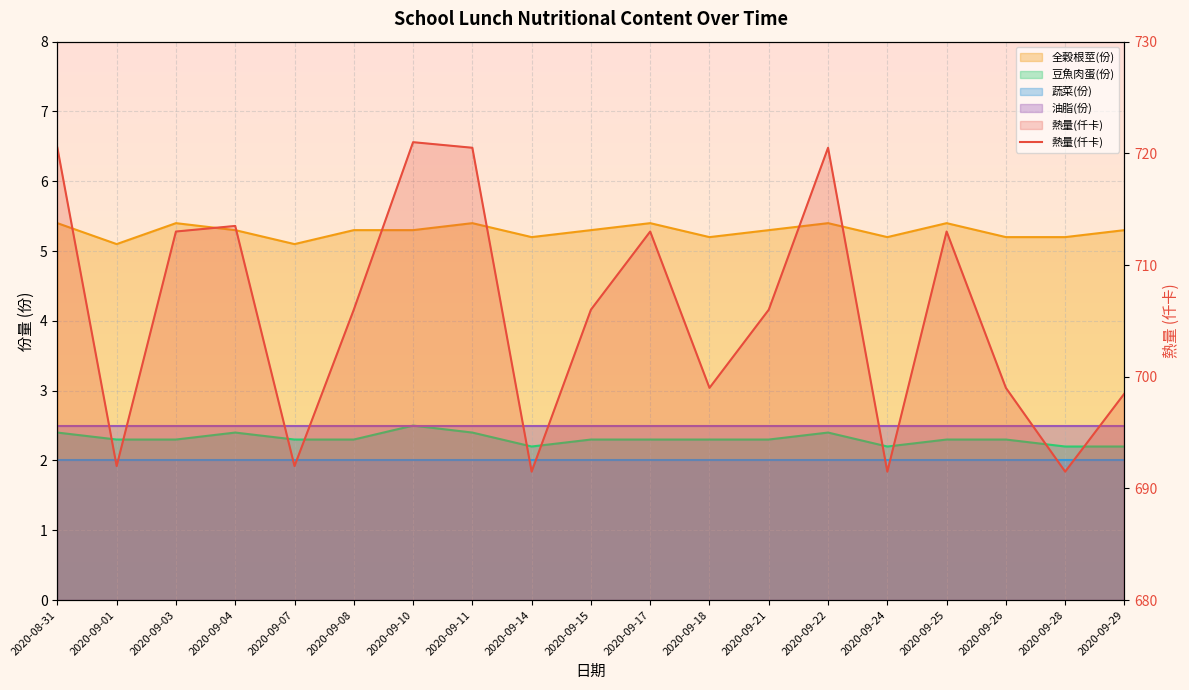

True or false: 熱量(仟卡) and 全穀根莖(份) intersect in this chart.

False